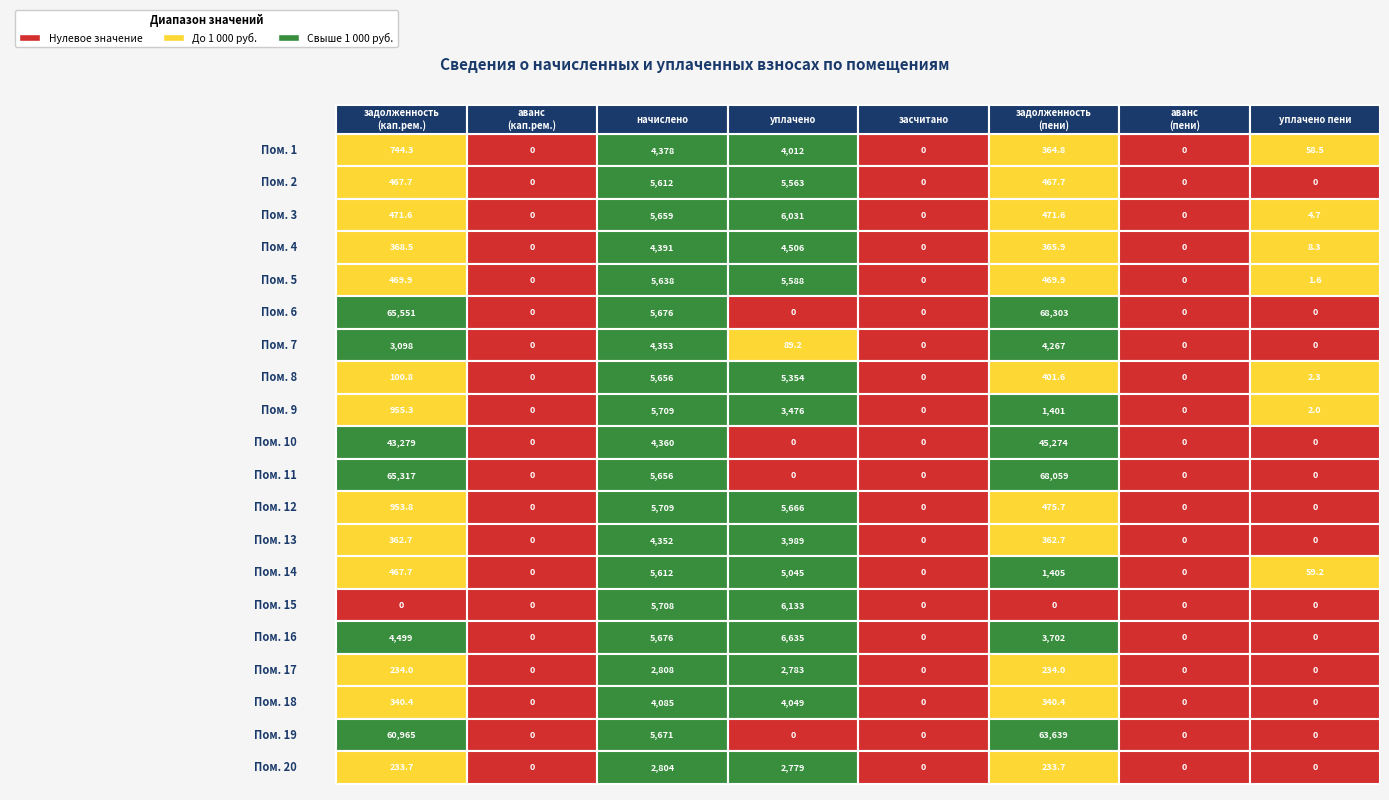

What is the difference between the 8 values at 2 and 3?

5655.7